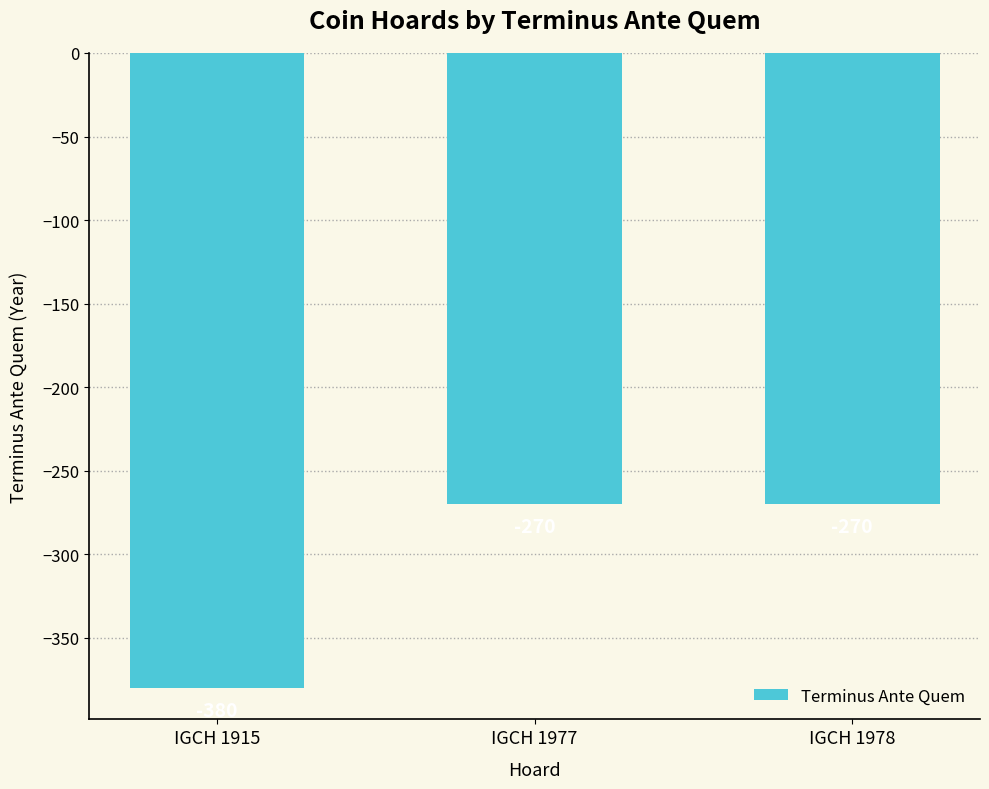

Is it true that the value at IGCH 1978 is -166?

False